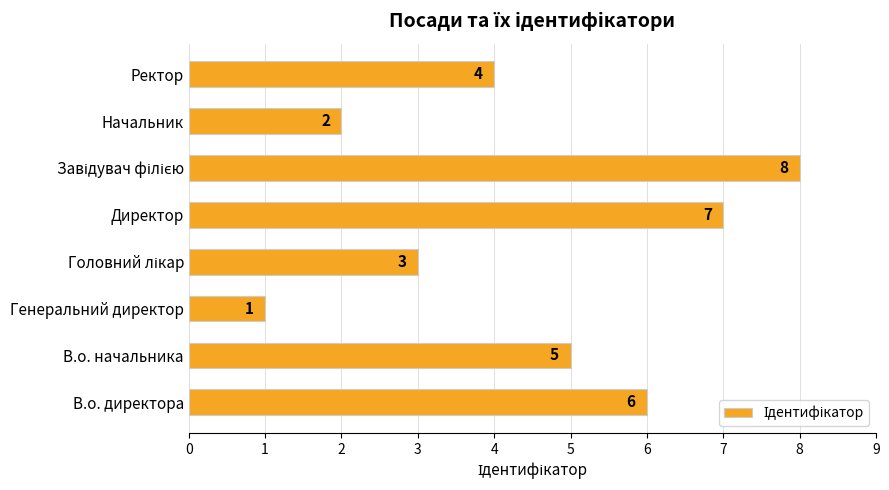

What is the smallest value displayed?

1